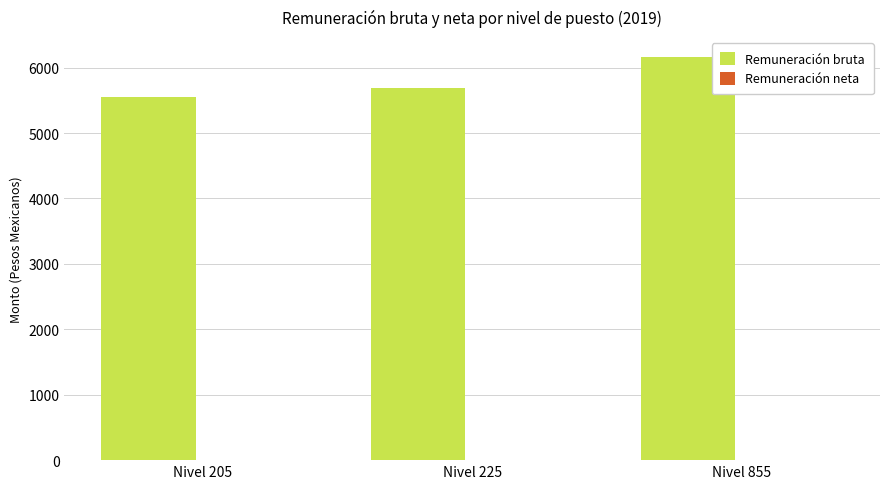

Which has a higher value, Nivel 225 or Nivel 855?

Nivel 855